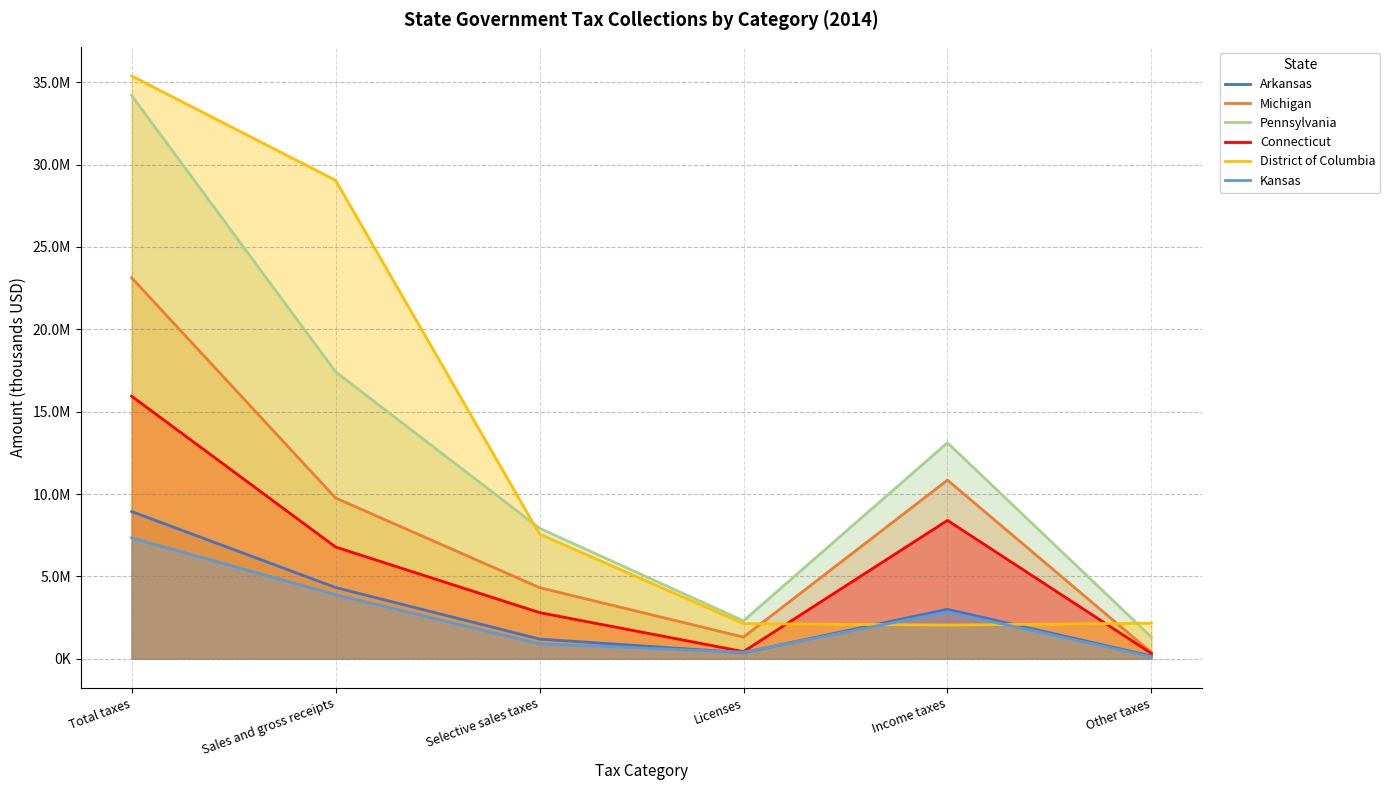

Between Other taxes and Total taxes, which is larger?

Total taxes